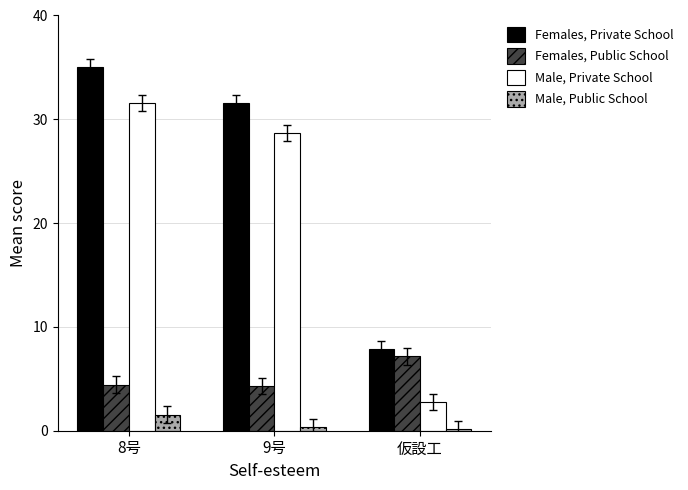

Which series has the largest total across all categories?

Females, Private School